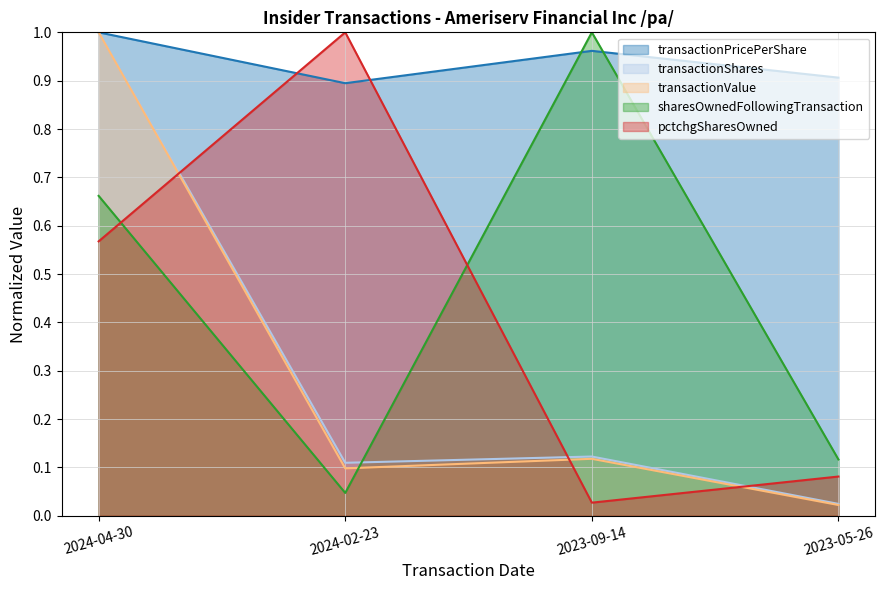

The value of transactionValue at 2024-02-23 is 0.0. True or false?

False